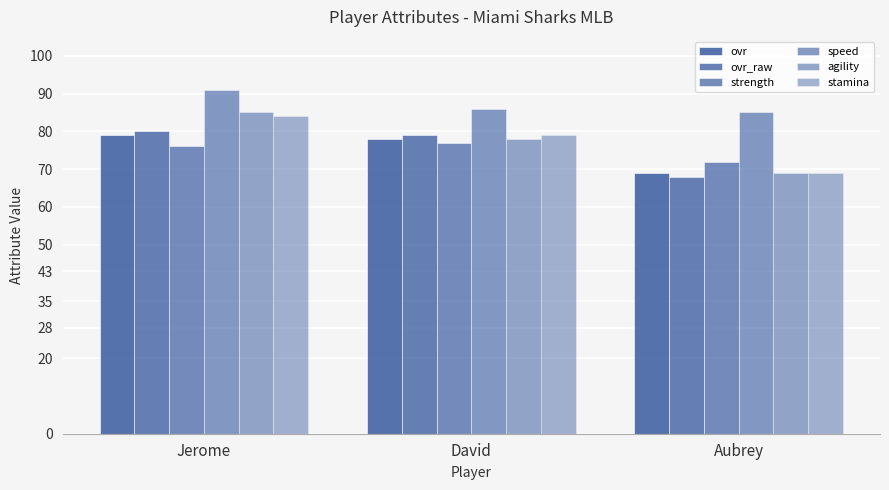

Which series changed the most between Jerome and David?

agility